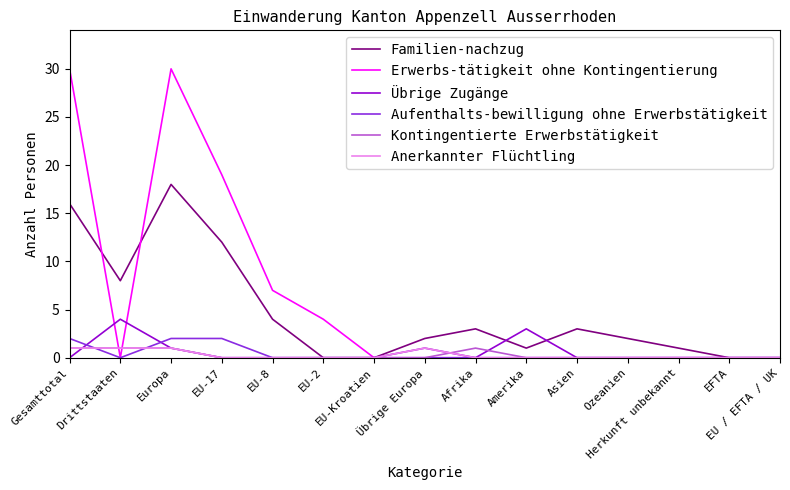

Between EU-8 and EU-2, which series saw the biggest shift?

Familien-nachzug